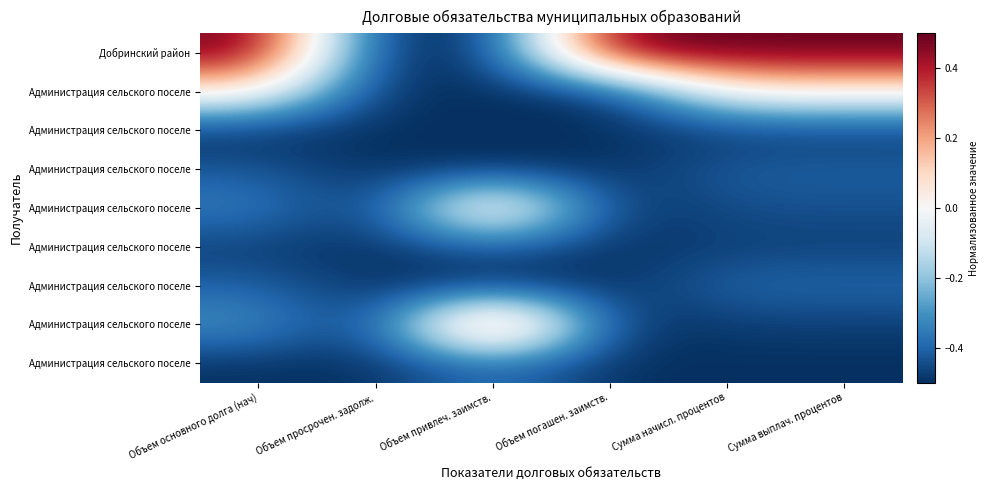

How many distinct data groups are displayed?

9